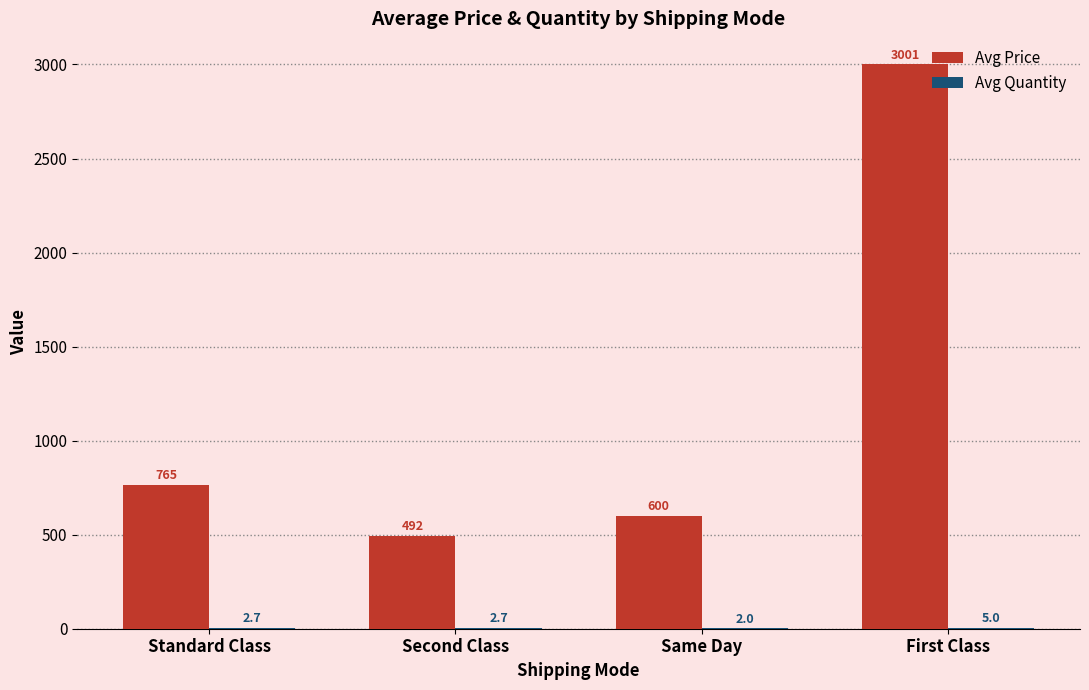

The Avg Price series shows 492.2 at Second Class. True or false?

True